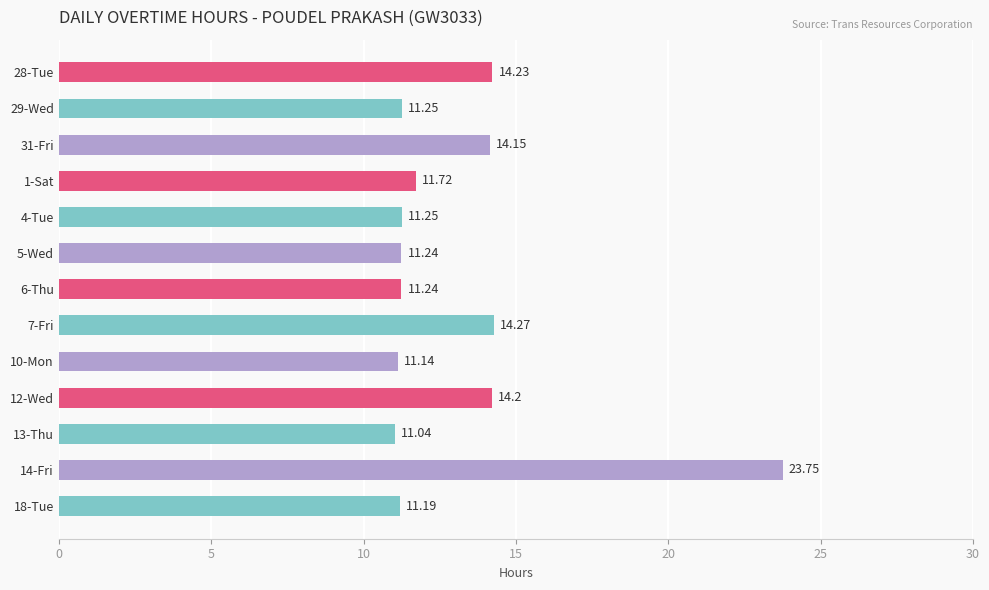

Does the chart contain any negative values?

No